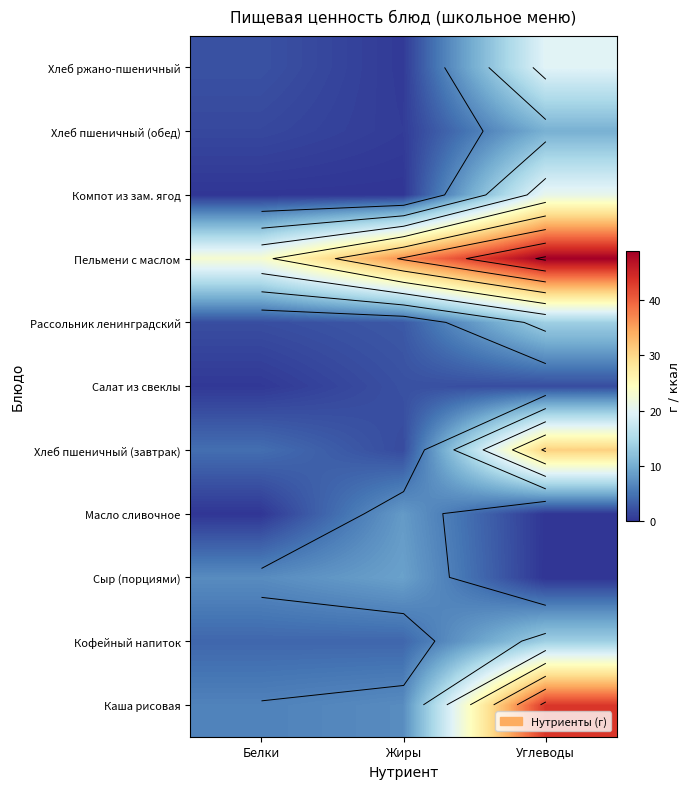

What is the approximate value of Хлеб пшеничный (завтрак) at Белки?

4.5